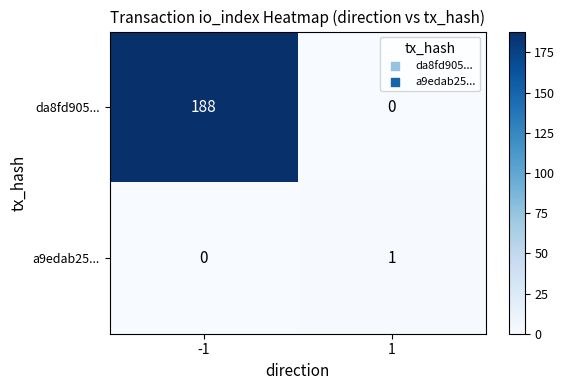

What is the greatest value displayed?

188